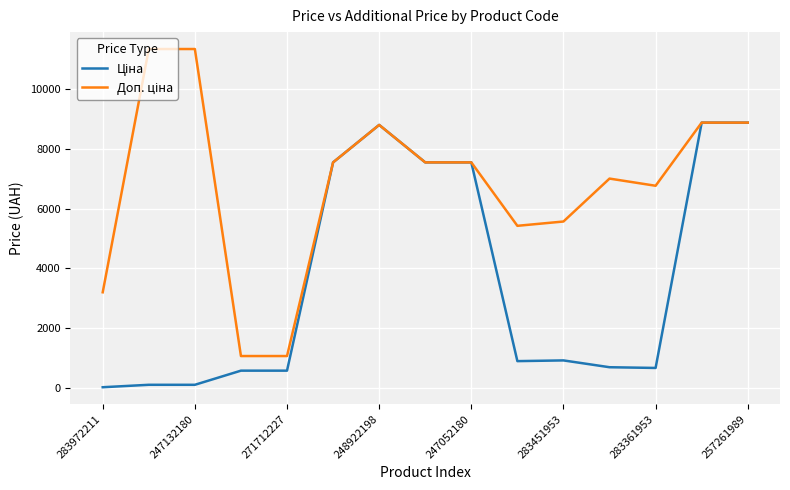

Rank the series by their maximum value, from lowest to highest.

Ціна, Доп. ціна